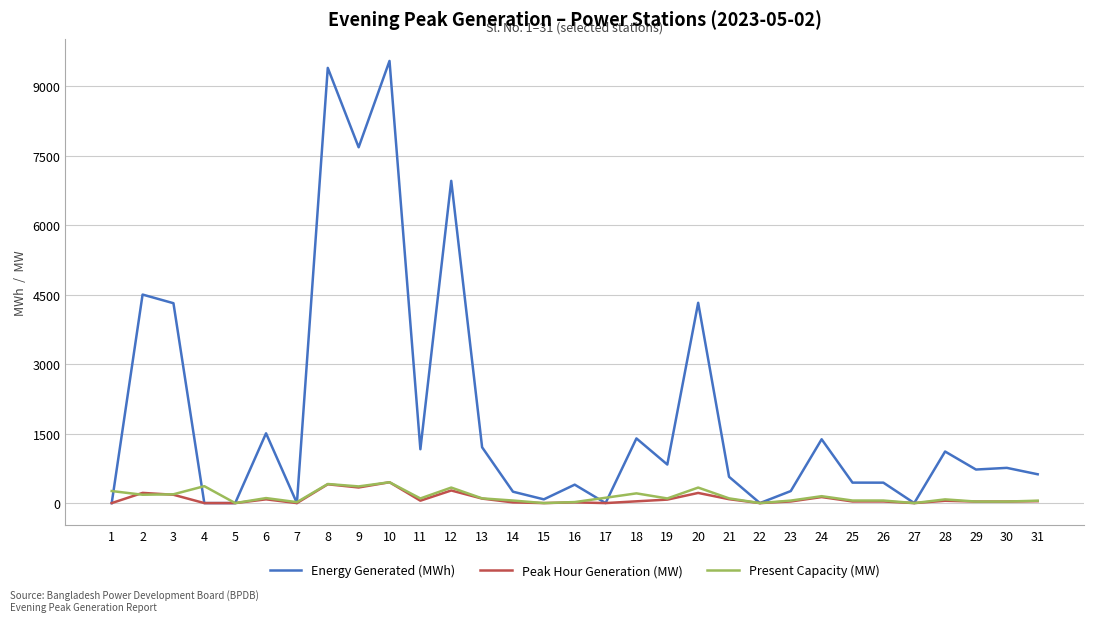

What is the spread (max minus min) of values at 12?

6685.2